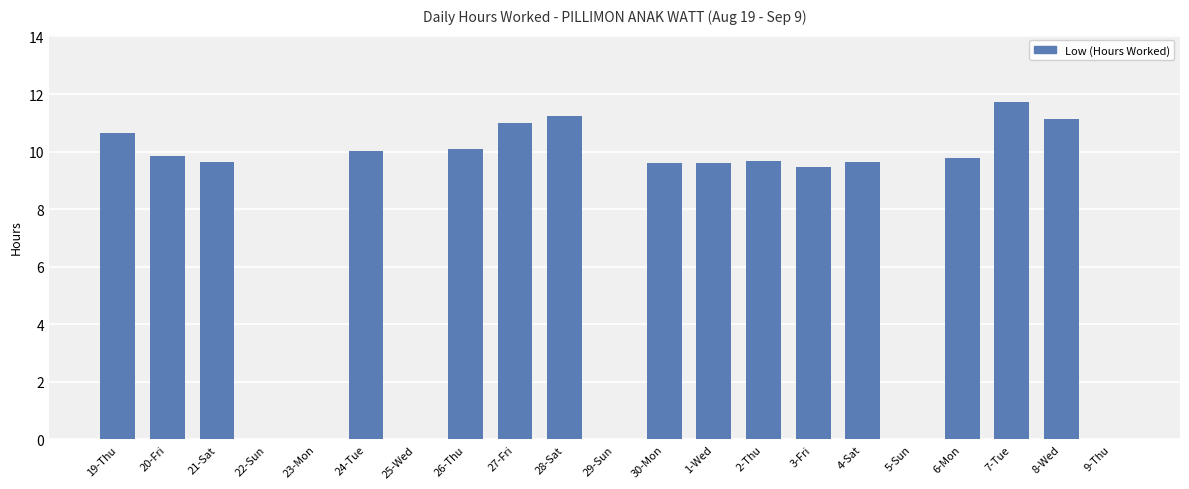

What is the sum of the values at 3-Fri and 4-Sat?

19.1